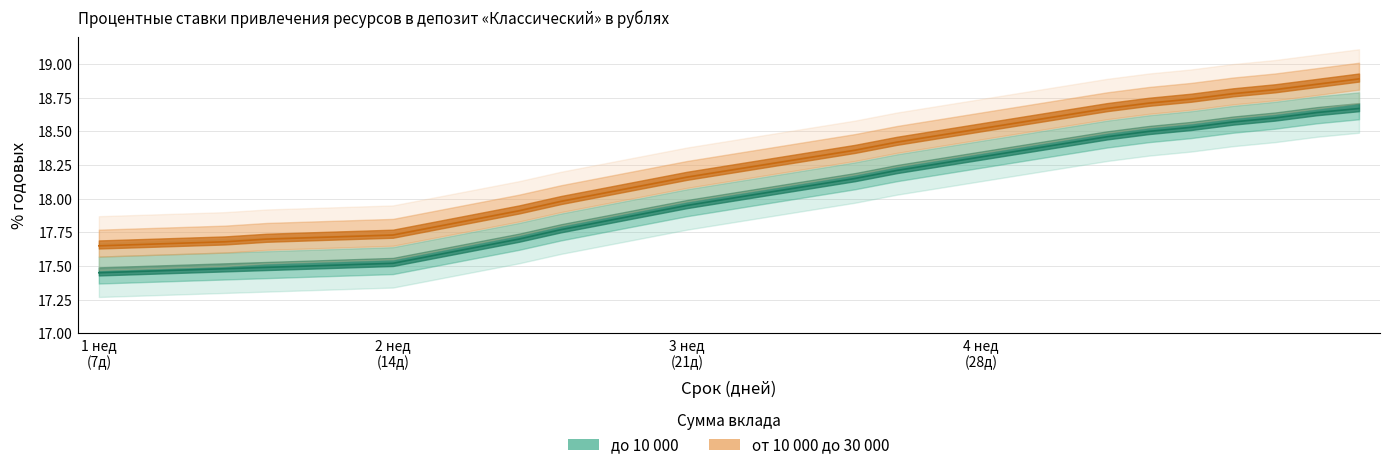

True or false: до 10 000 and от 10 000 до 30 000 intersect in this chart.

False